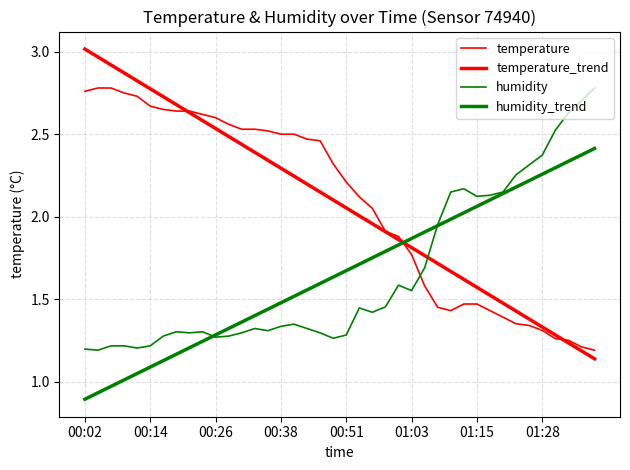

True or false: temperature has more than 0 interior local peaks.

False